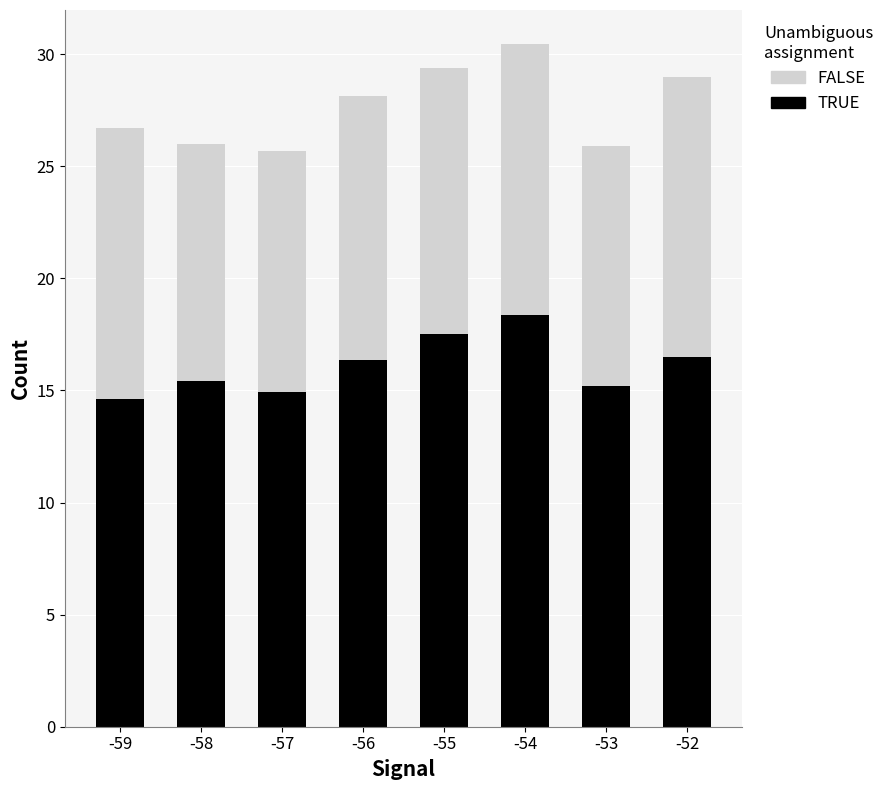

The TRUE series shows 23.5 at -59. True or false?

False